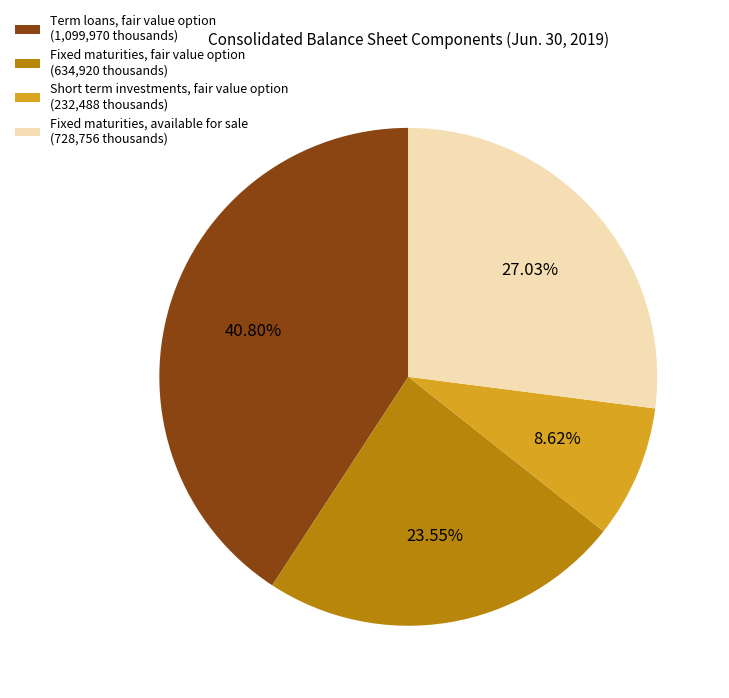

Is it true that Fixed maturities, available for sale is 27% of the pie?

True